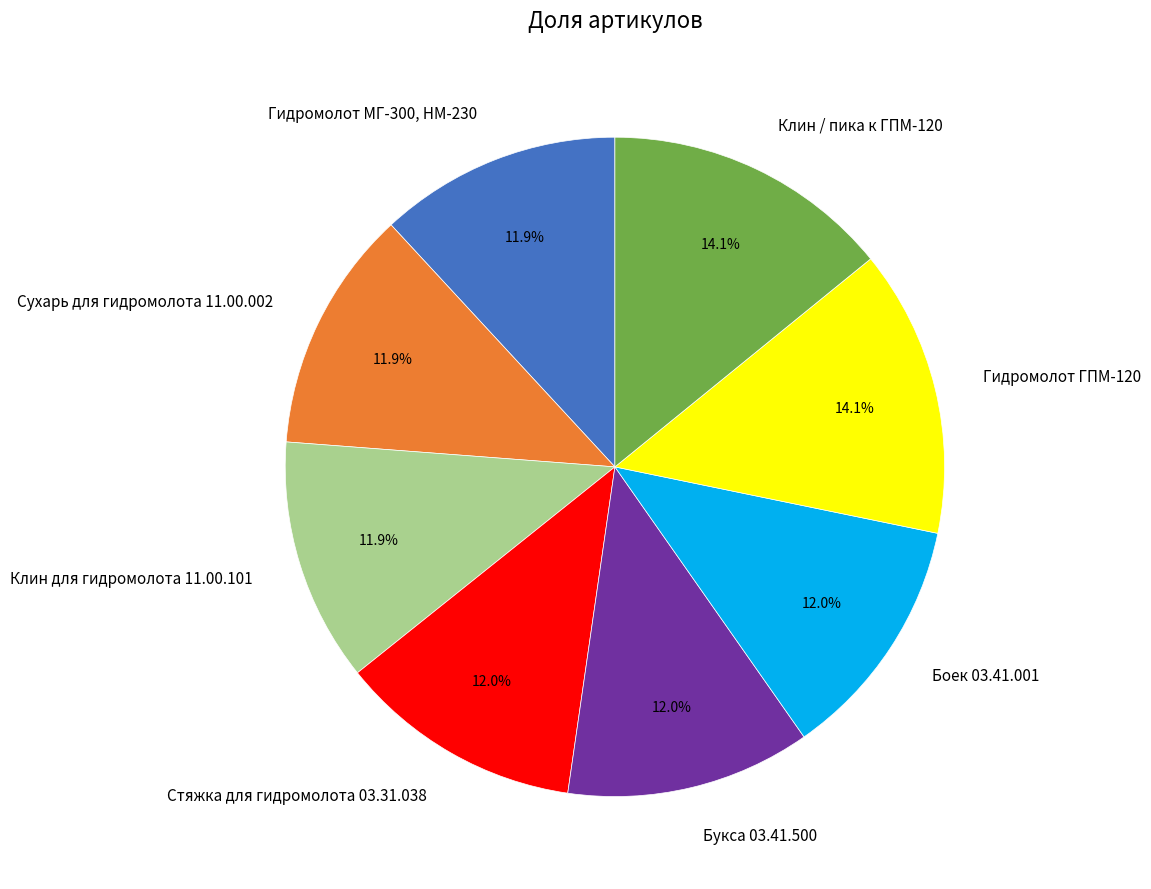

To the nearest percent, what portion does Гидромолот МГ-300, НМ-230 represent?

12%